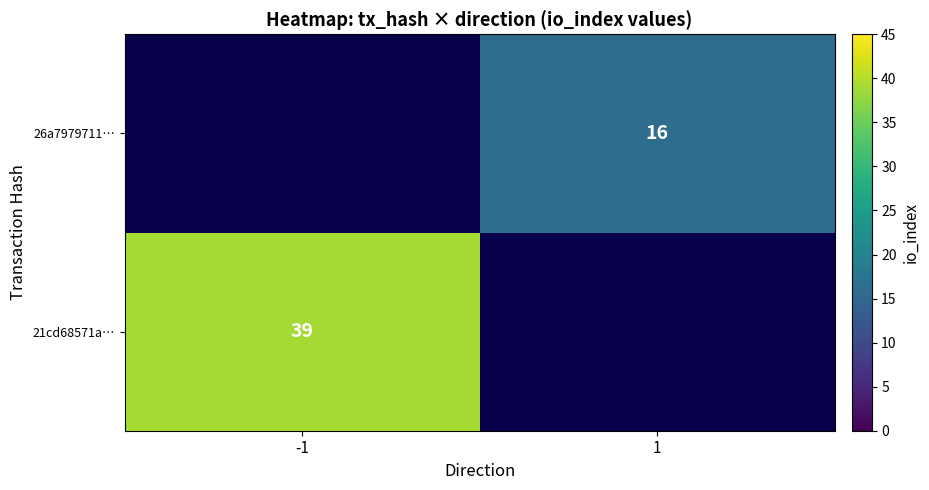

Between -1 and 1, which is larger?

1